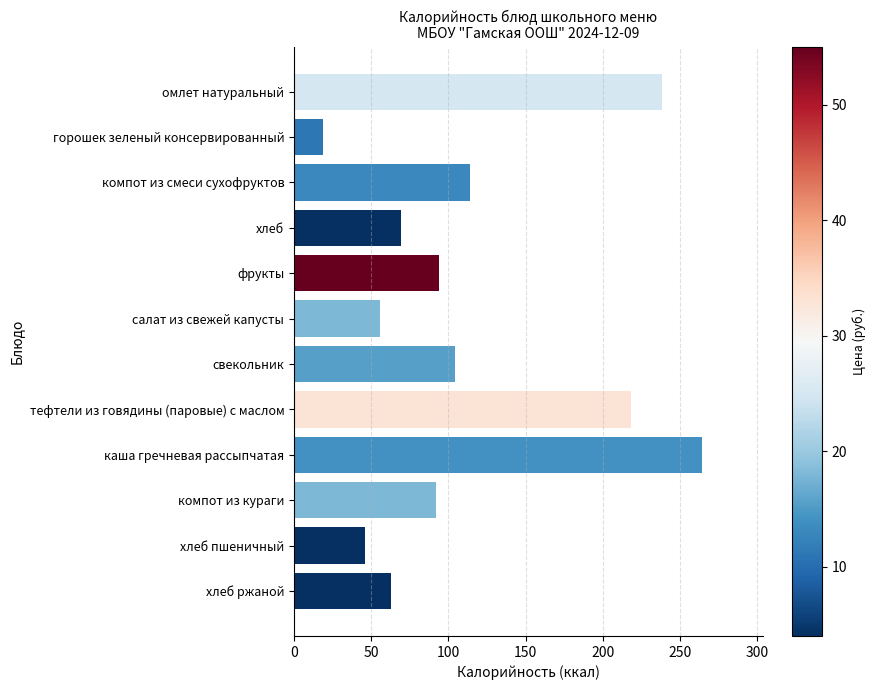

How many data points does each series have?

12